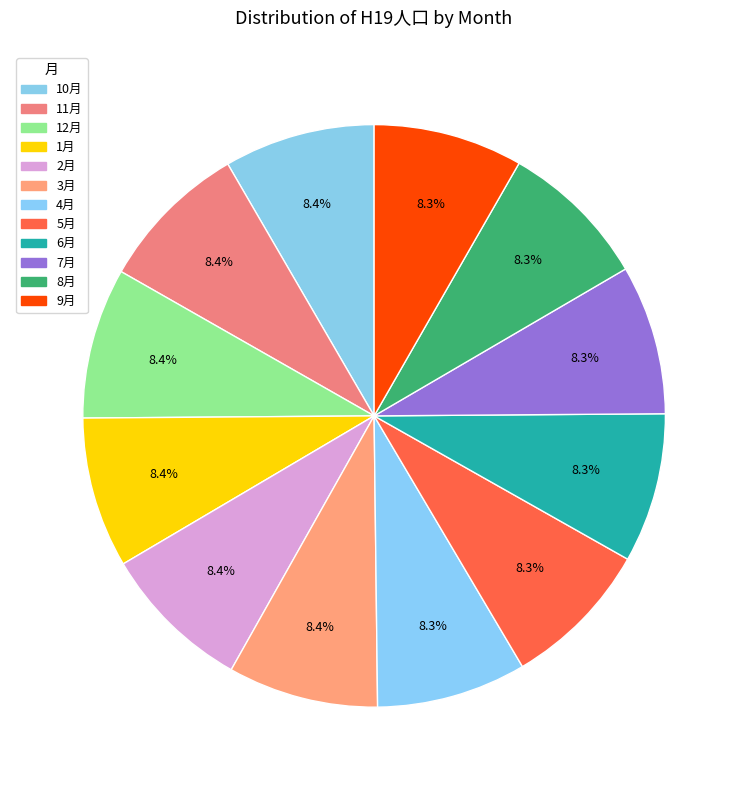

How many slices are in this pie chart?

12